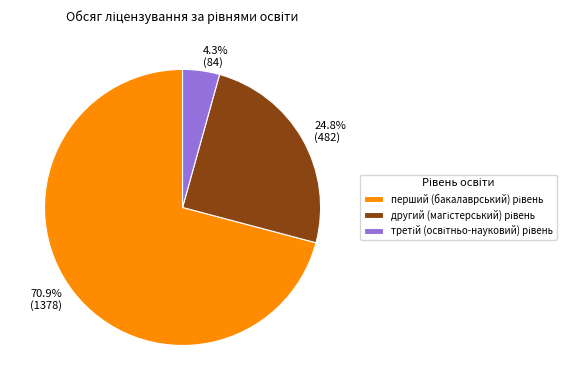

Is there a majority slice in this chart?

Yes